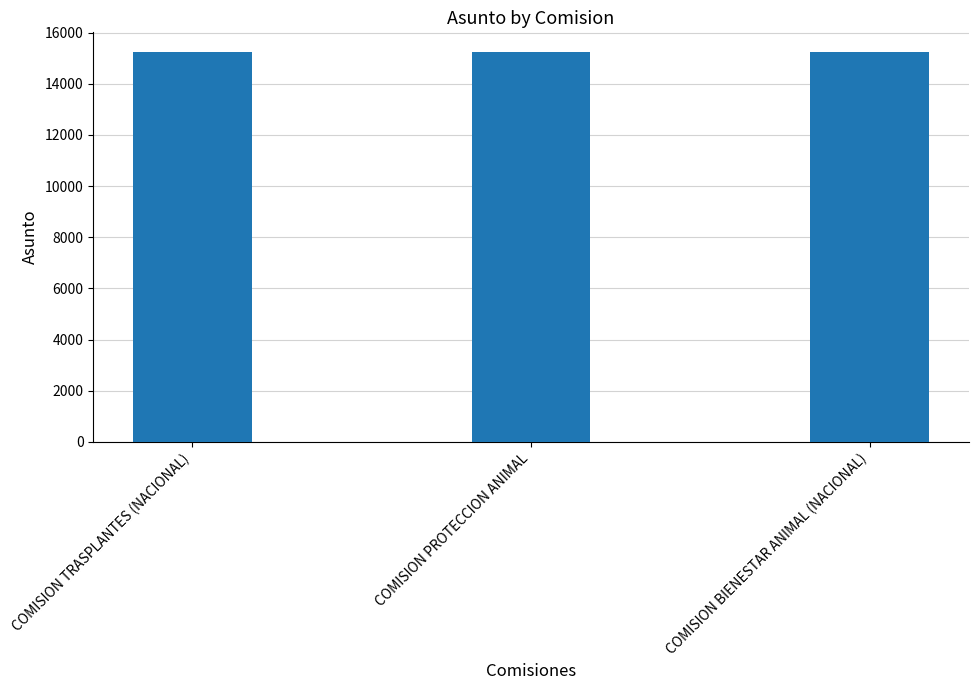

True or false: the data shows 7614 at COMISION PROTECCION ANIMAL.

False